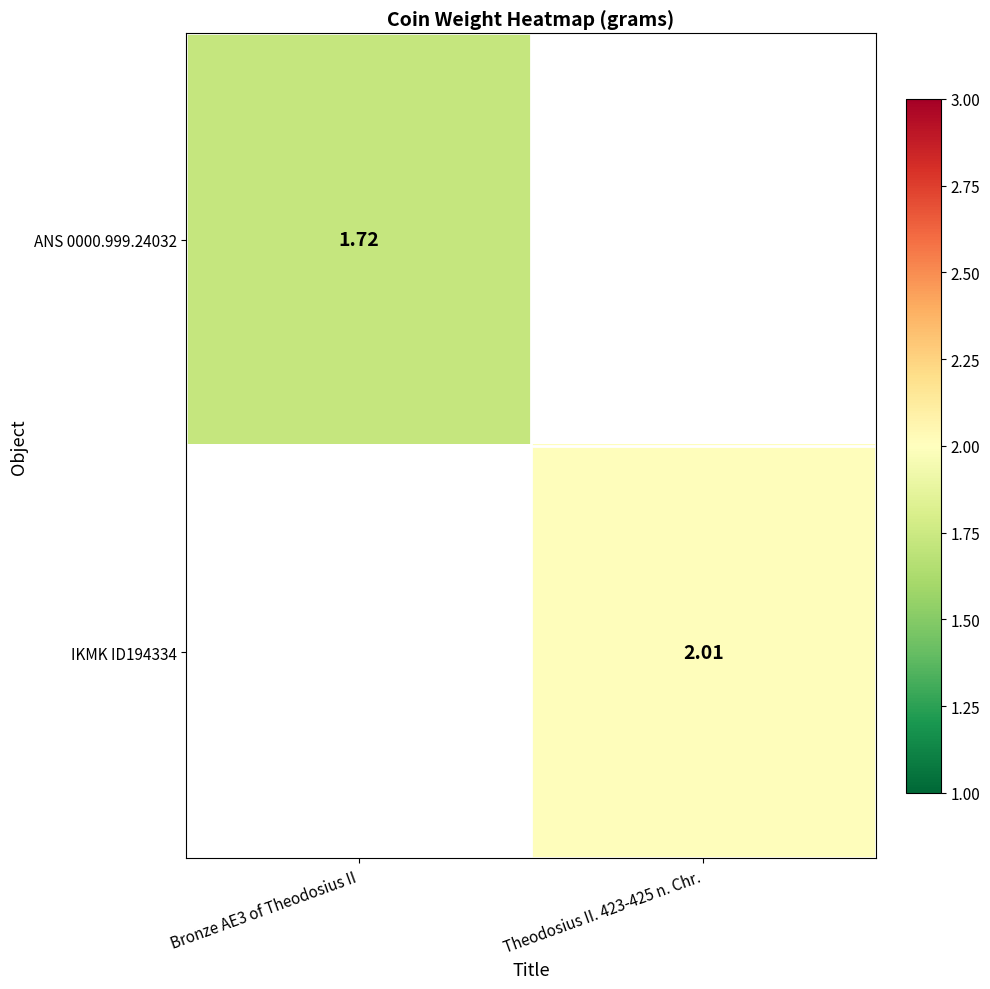

Is the value of IKMK ID194334 at Theodosius II. 423-425 n. Chr. greater than the value of ANS 0000.999.24032 at Bronze AE3 of Theodosius II?

Yes